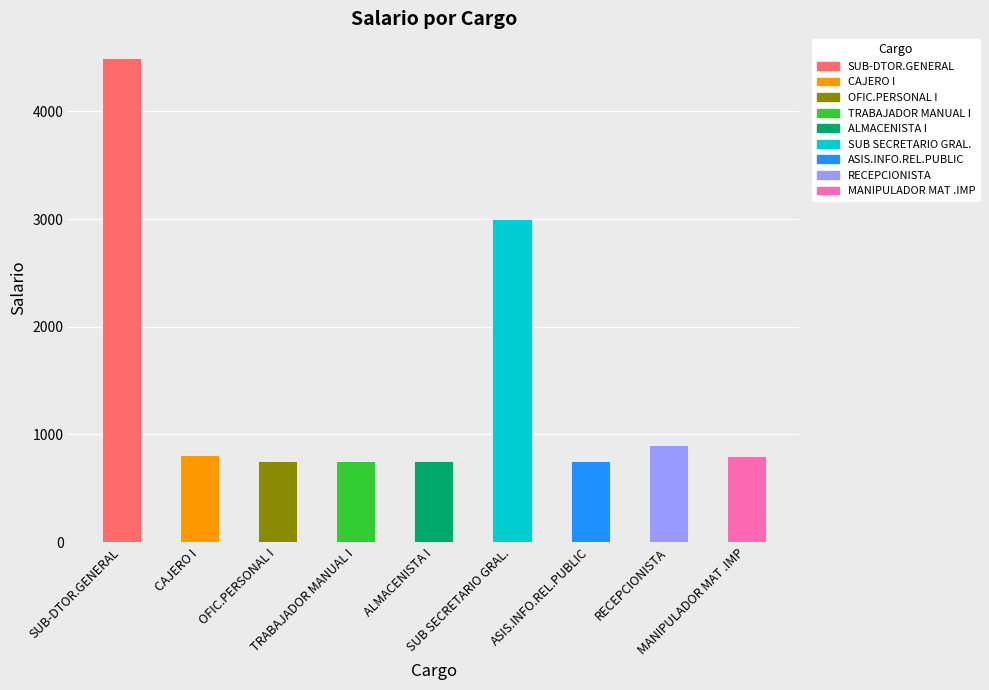

What is the sum of the Salario values at SUB-DTOR.GENERAL and ALMACENISTA I?

5250.0